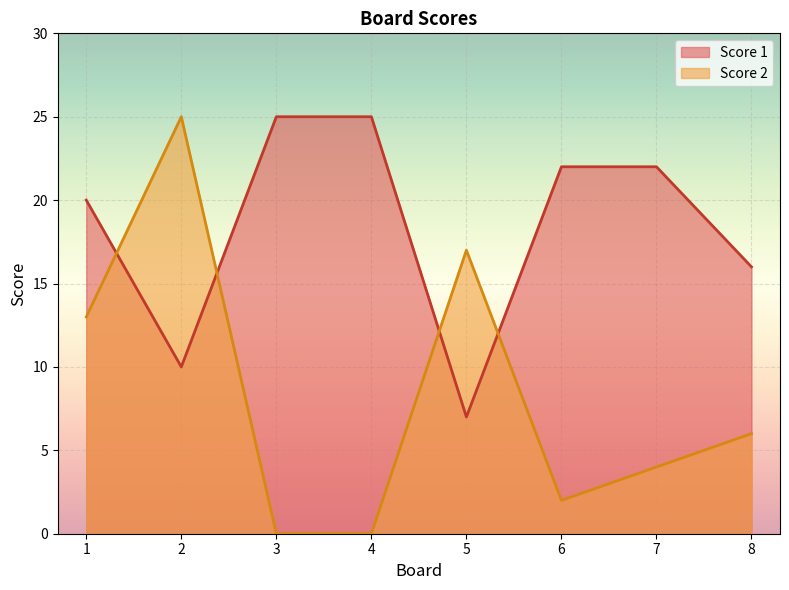

How many lines are shown in the chart?

2